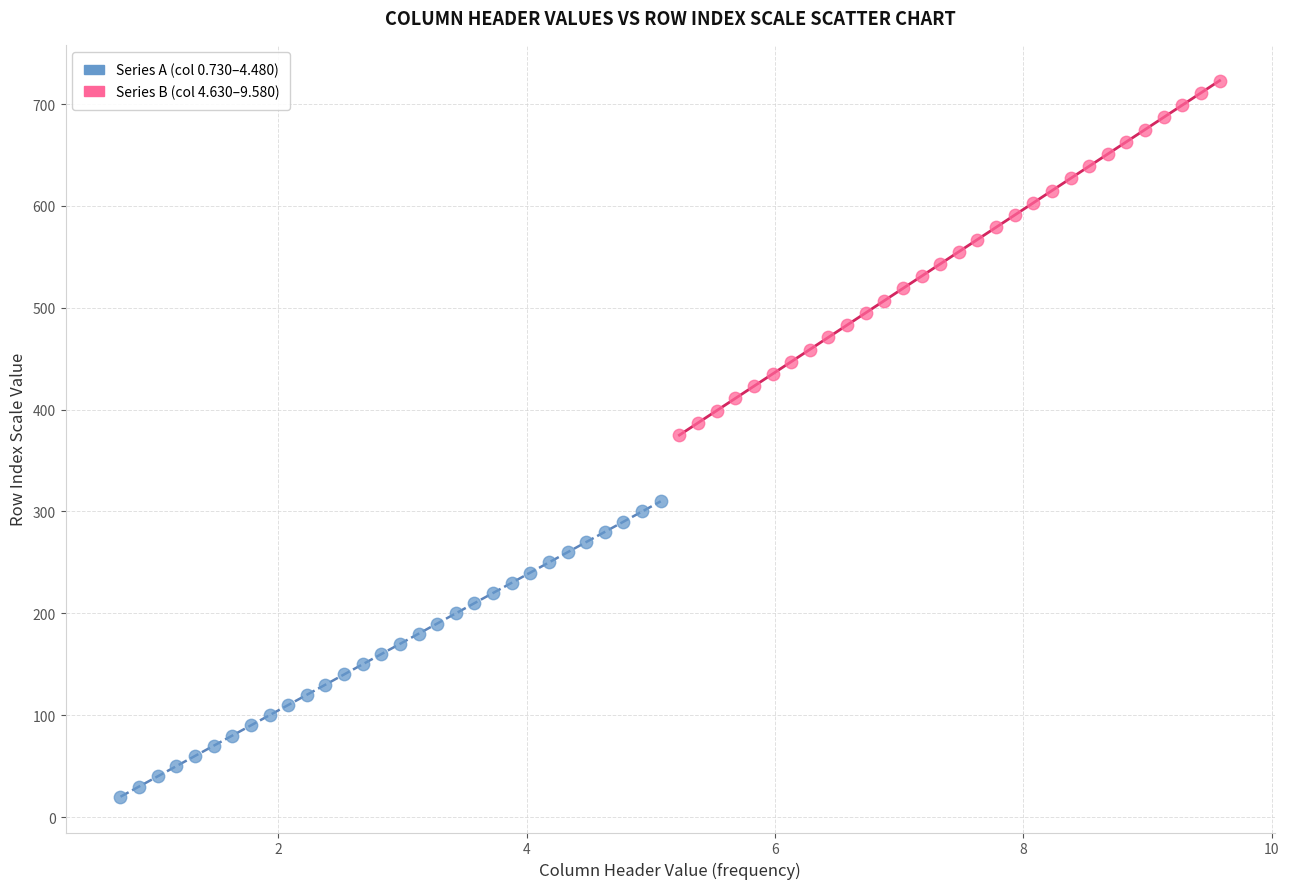

Which series reaches the minimum Y coordinate?

Series A (col 0.730–4.480)